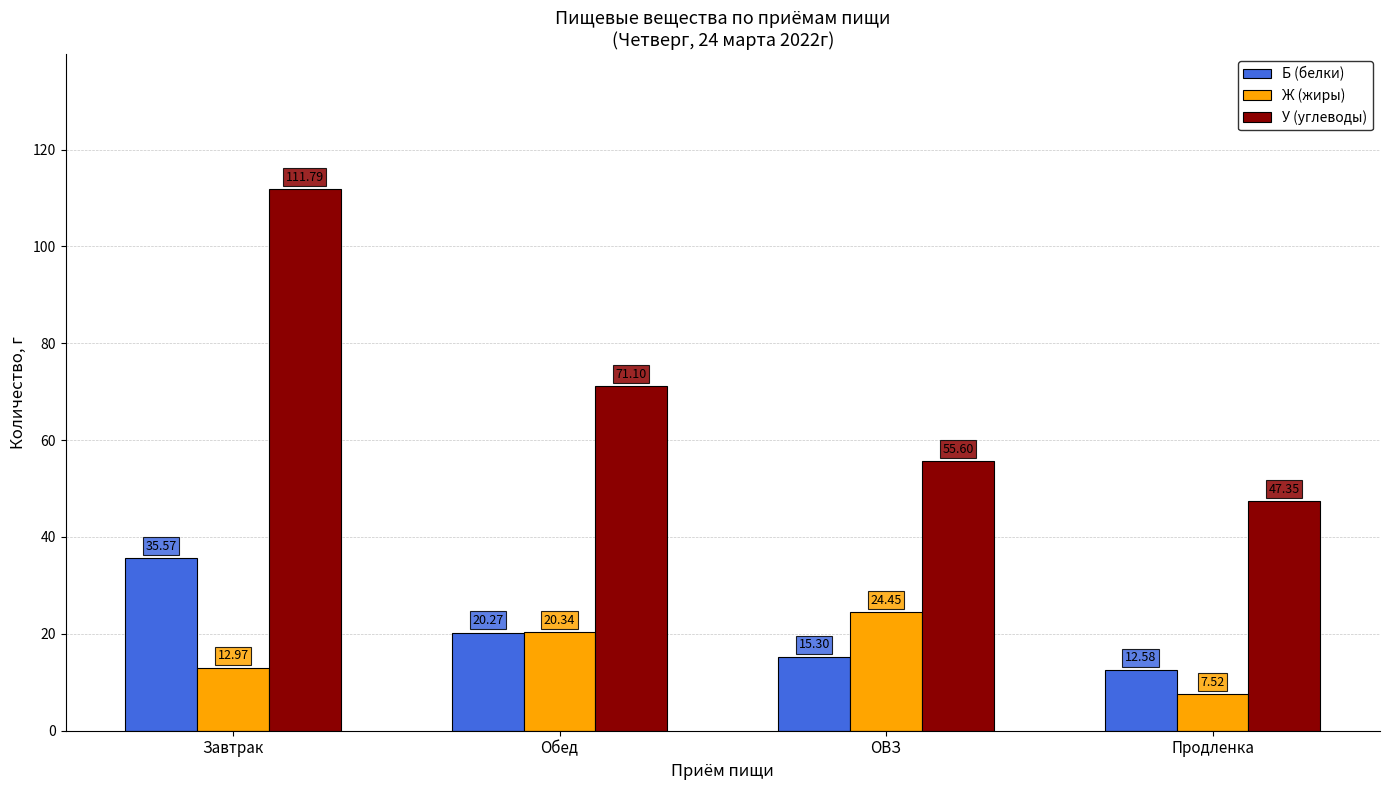

Is it true that Б (белки) equals 20.3 at Обед?

True